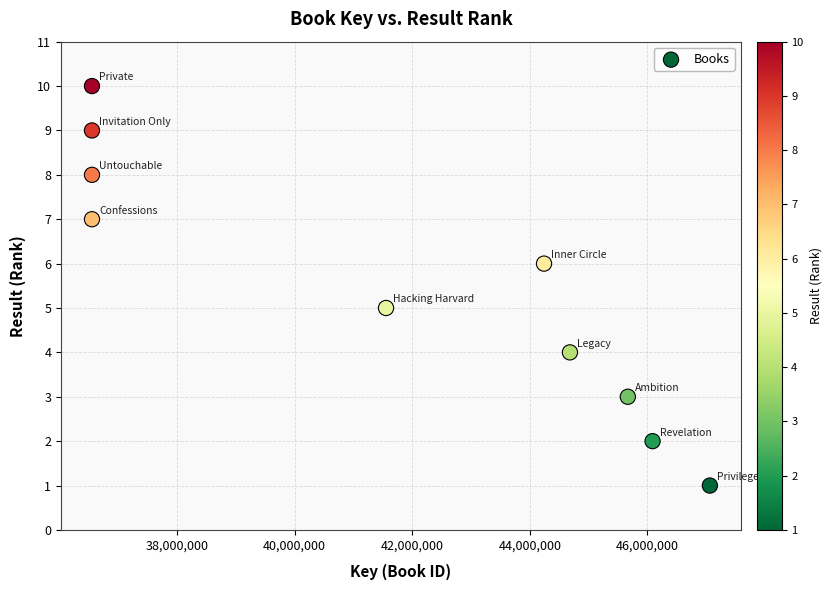

What is the range of Y values (max minus min)?

9